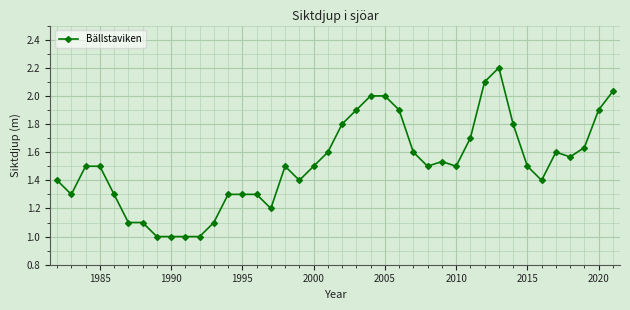

True or false: the data has more than 0 interior local peaks.

True